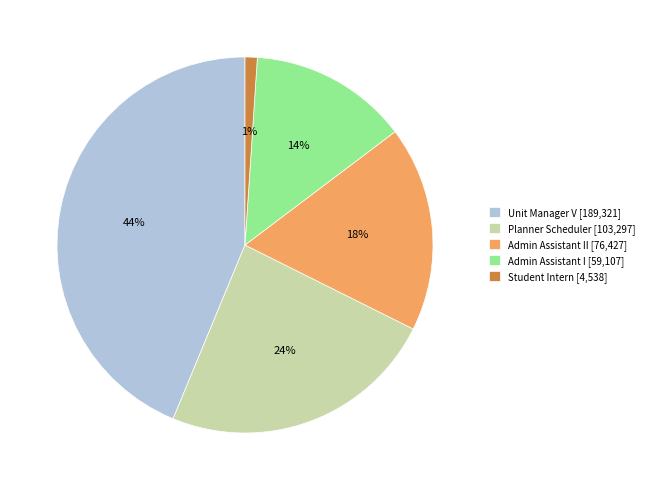

True or false: Admin Assistant II [76,427] accounts for 18% of the total.

True